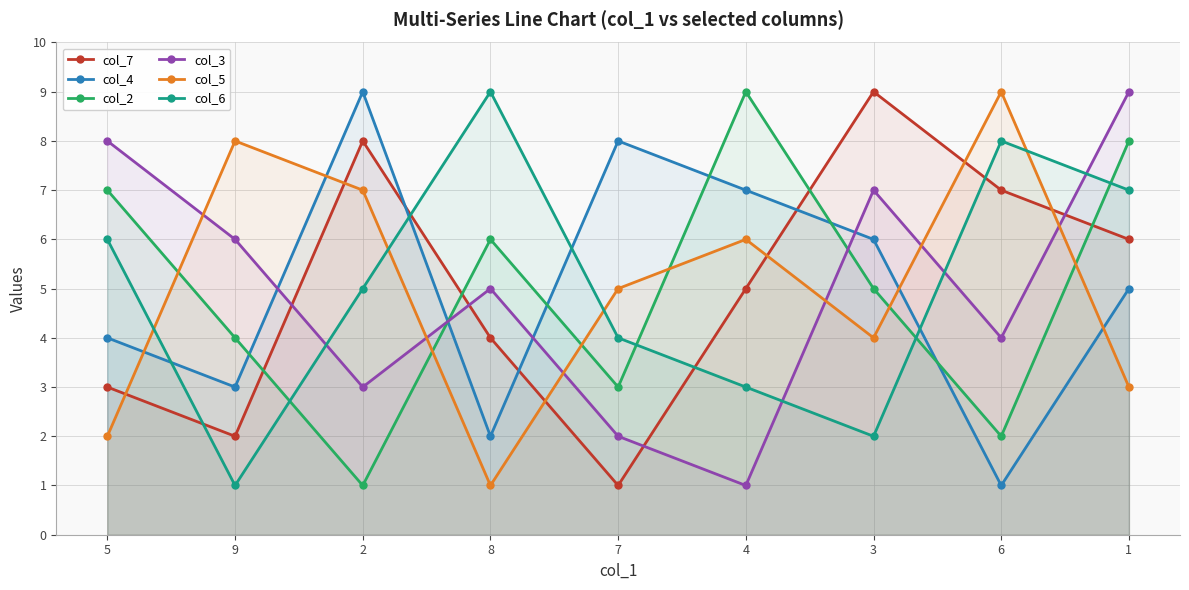

What is the label of the 5th point from the right?

7